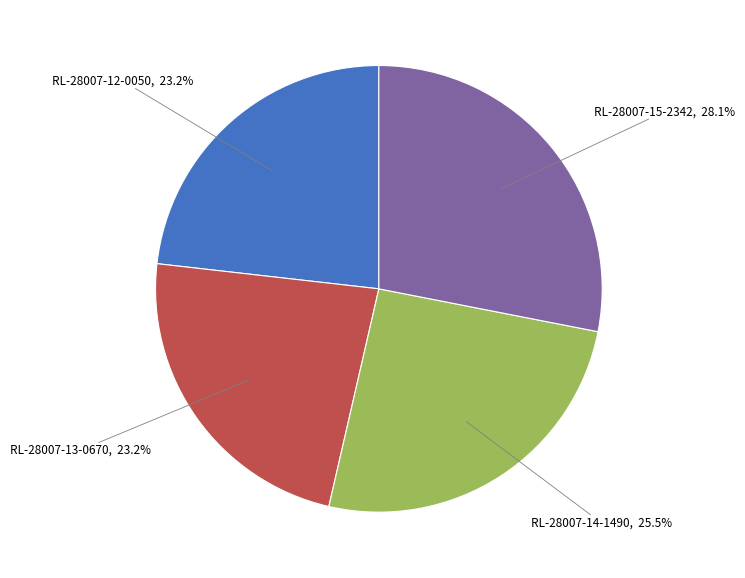

What is the largest slice in the pie chart?

RL-28007-15-2342